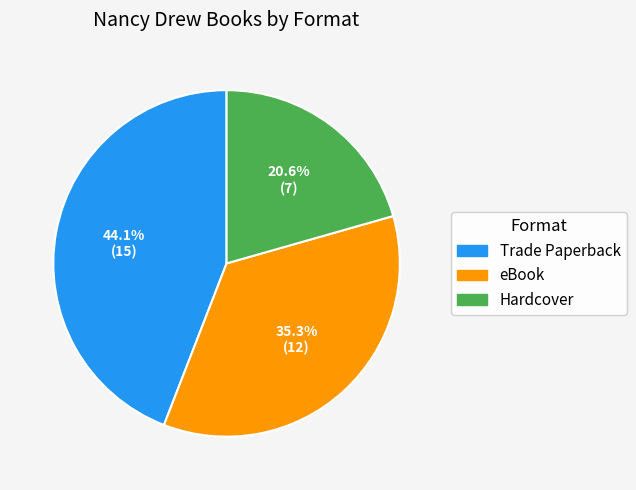

What is the total percentage of Hardcover and Trade Paperback?

64.7%